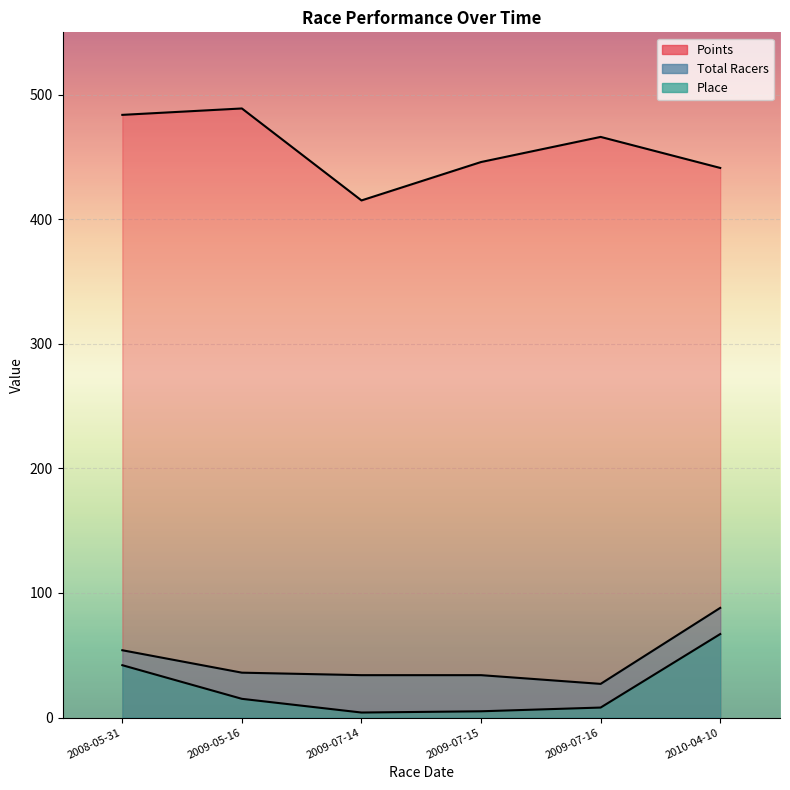

What is the spread (max minus min) of values at 2008-05-31?

441.8